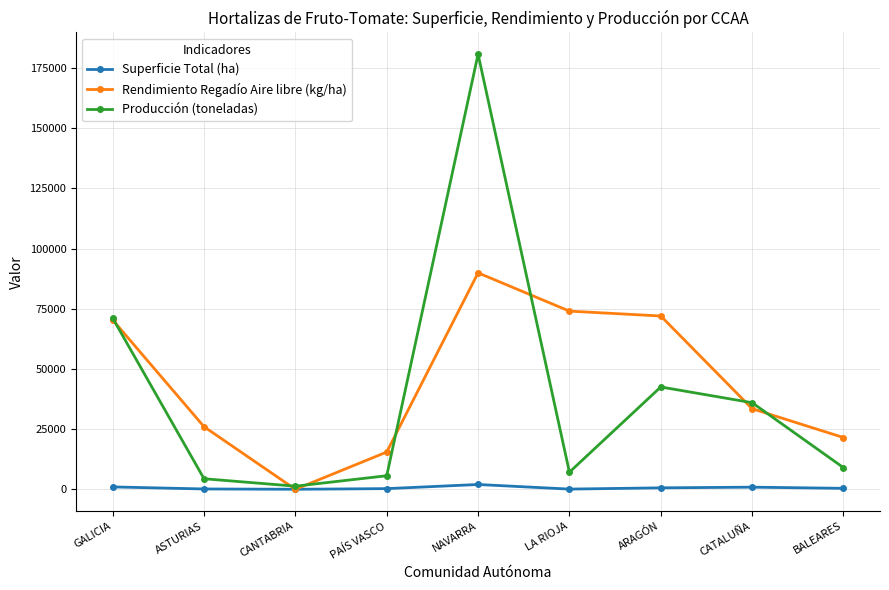

What is the difference between the Rendimiento Regadío Aire libre (kg/ha) values at GALICIA and CANTABRIA?

70348